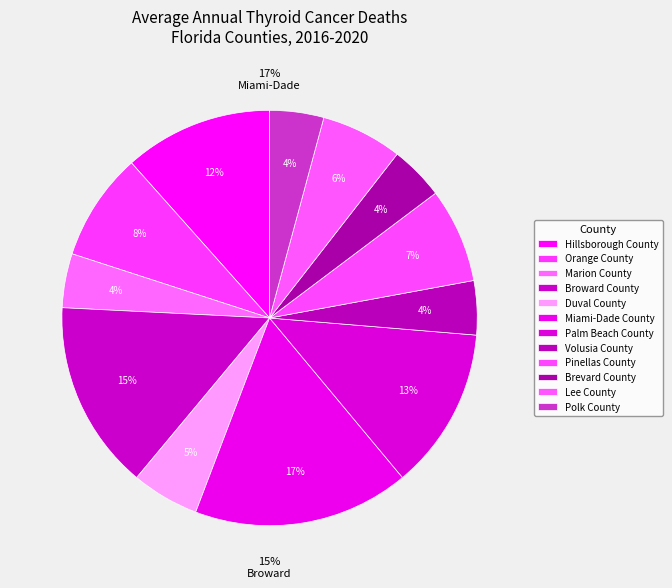

To the nearest percent, what is the difference between the Marion County and Pinellas County slice percentages?

3%